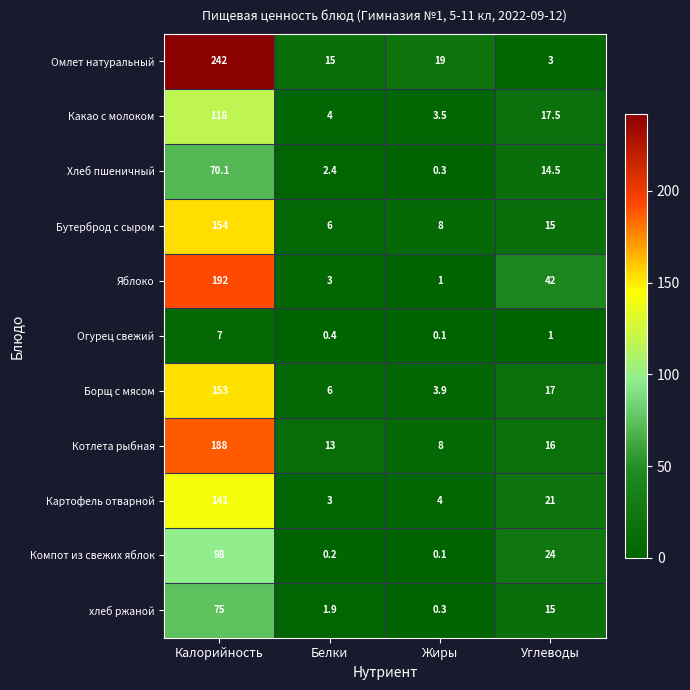

Is it true that Борщ с мясом equals 77.4 at Калорийность?

False